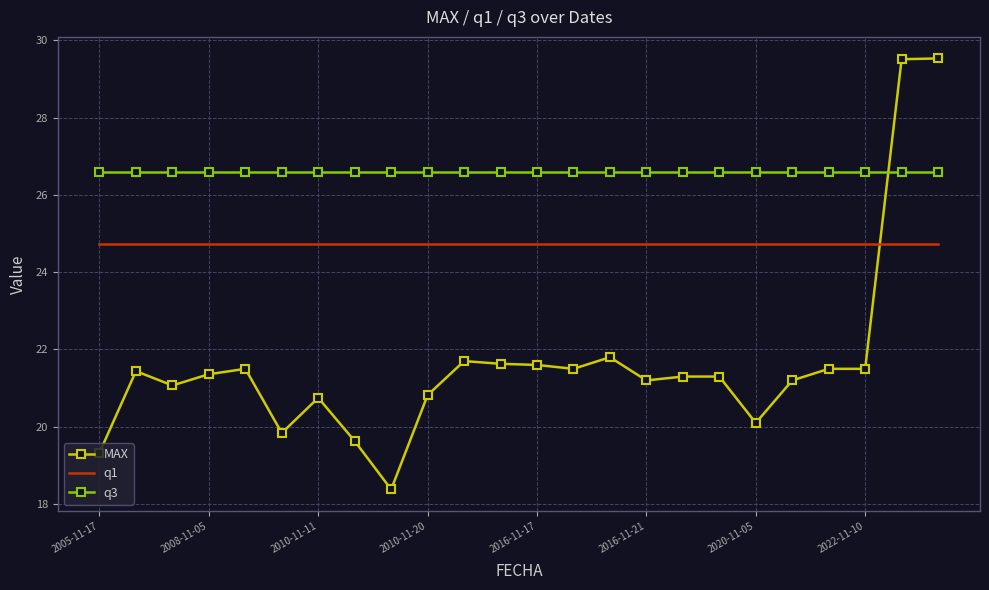

What are all the series names shown in the legend?

MAX, q1, q3